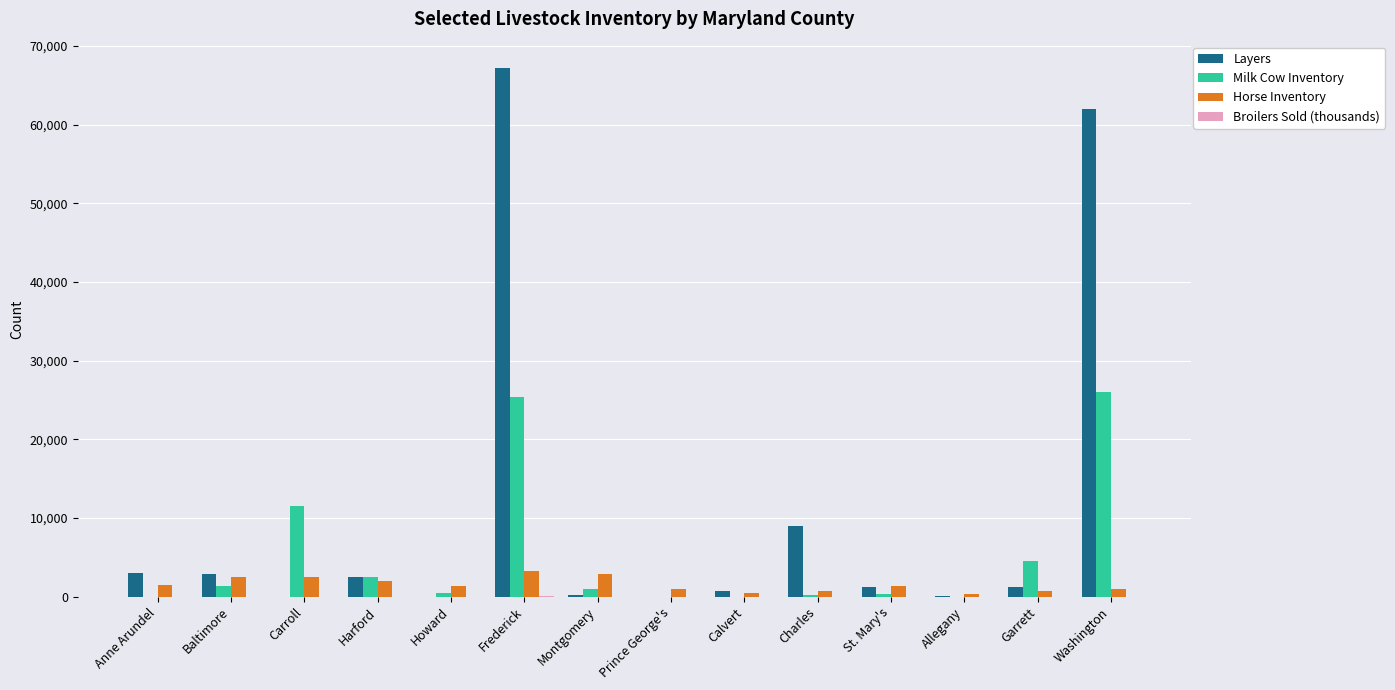

What is the average value of the Horse Inventory series?

1545